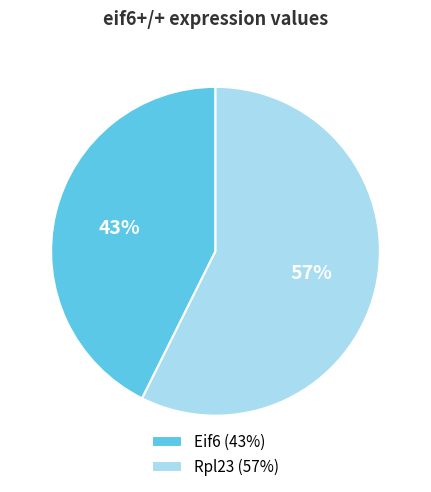

To the nearest percent, what portion does Rpl23 represent?

57%